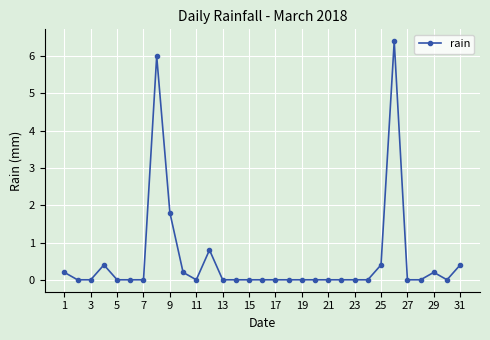

What is the greatest value displayed?

6.4